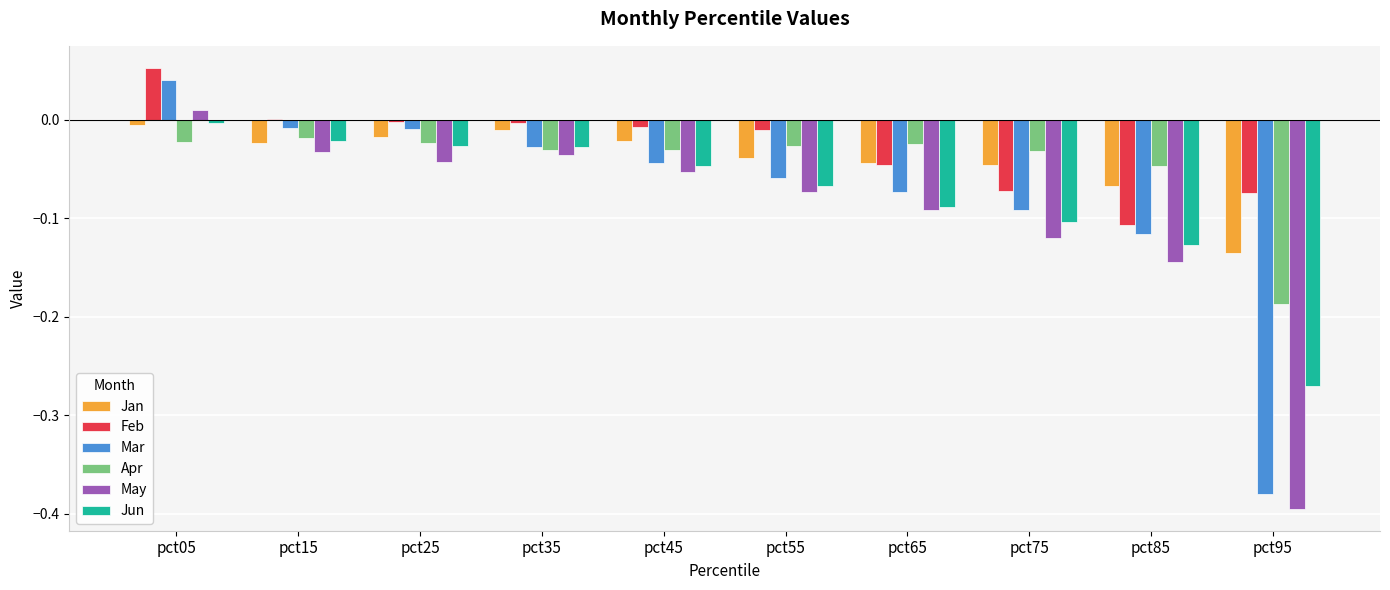

The Mar series shows -0.0 at pct25. True or false?

True